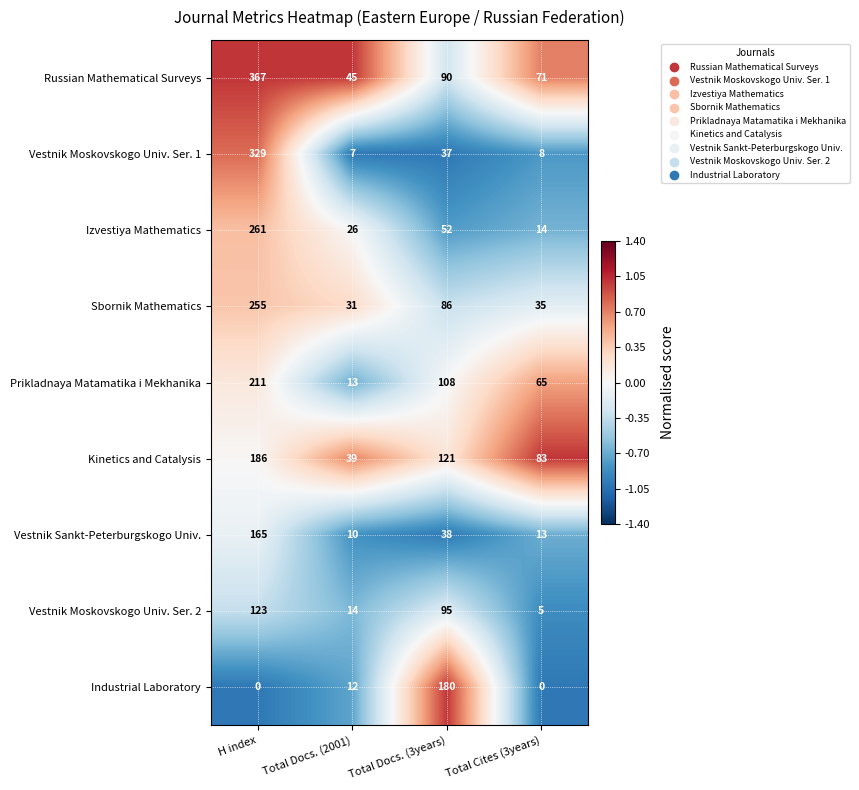

What is the difference between the Prikladnaya Matamatika i Mekhanika values at Total Cites (3years) and Total Docs. (2001)?

52